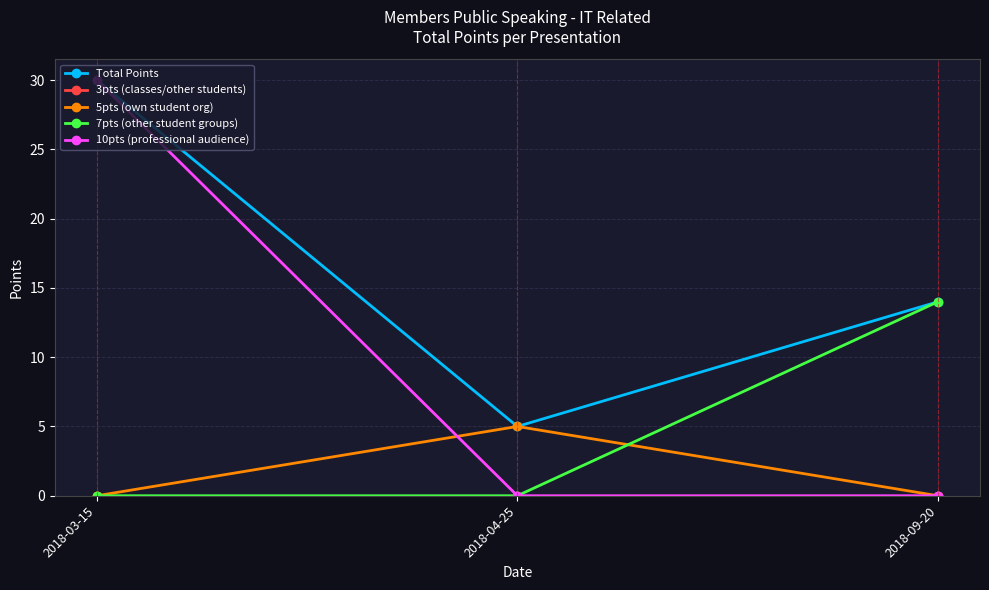

True or false: 5pts (own student org) has a value of 5 at 2018-04-25.

True